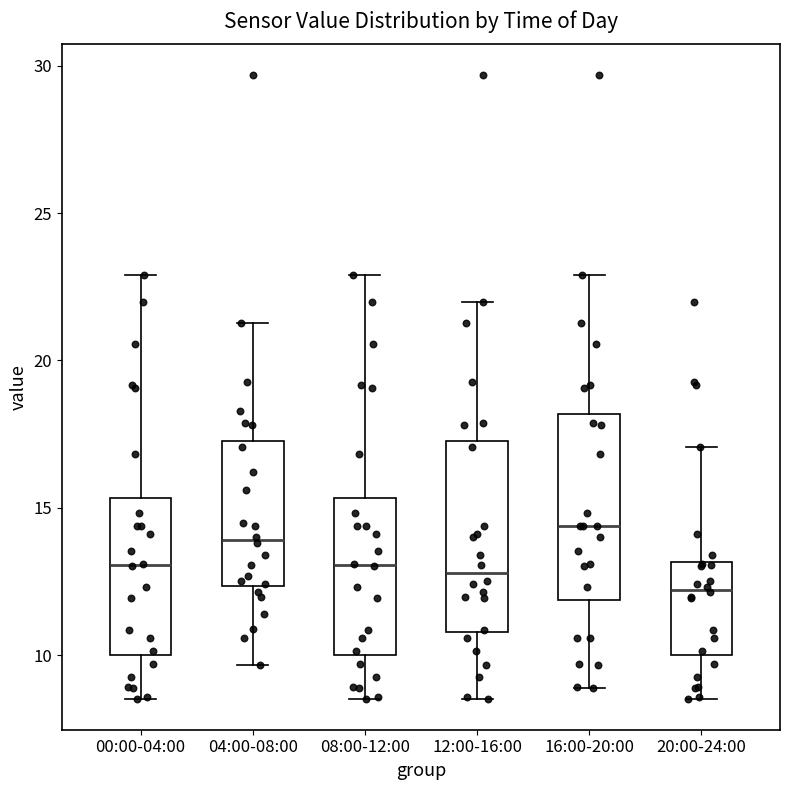

Which box's median line is the lowest?

20:00-24:00